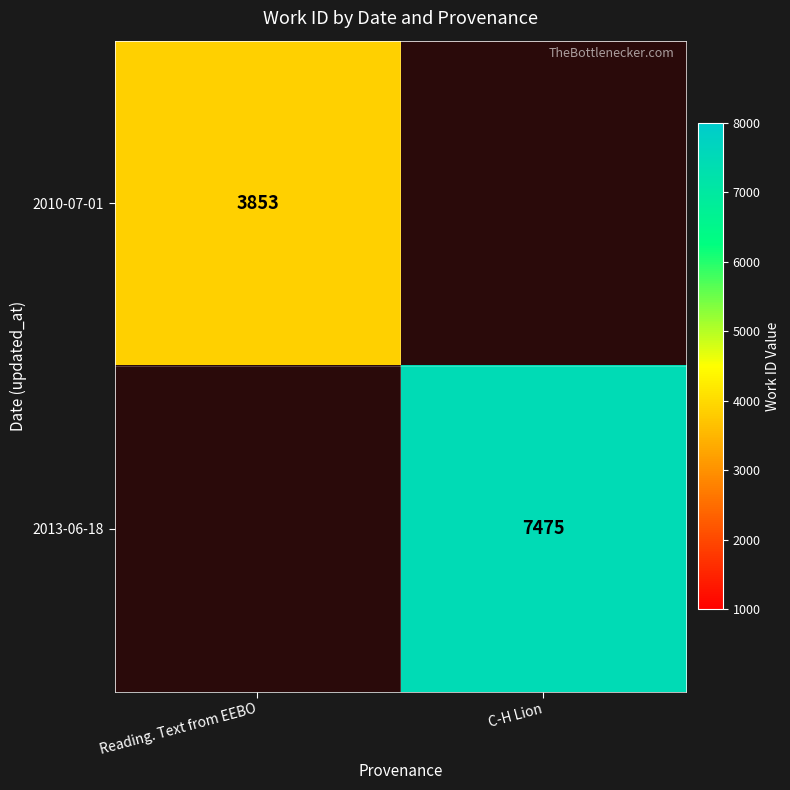

Is the value of 2013-06-18 at C-H Lion greater than the value of 2010-07-01 at Reading. Text from EEBO?

Yes